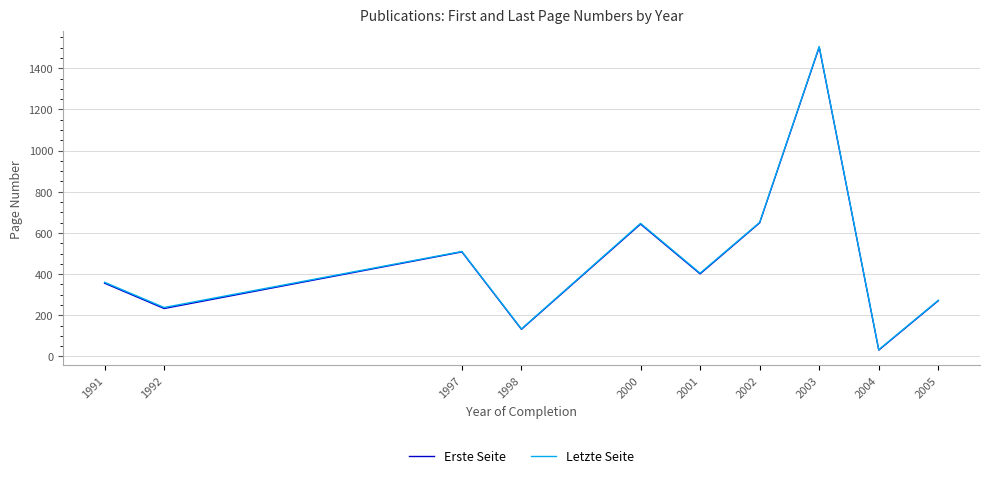

What is the difference between the highest and lowest values at 2003?

3.0